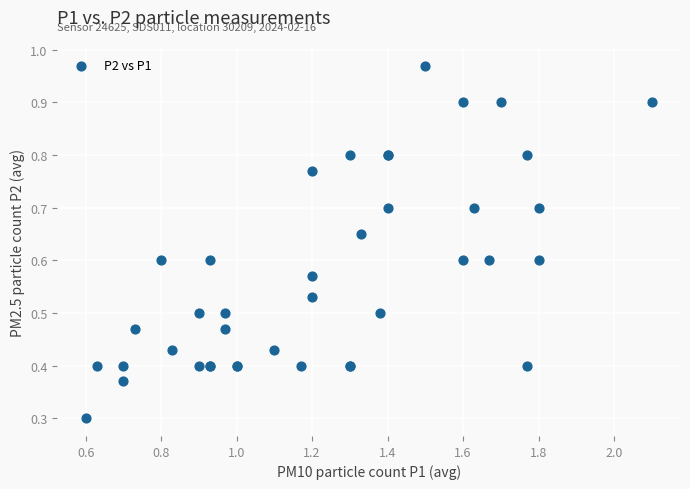

What Y value in the scatter plot is closest to 0?

0.3